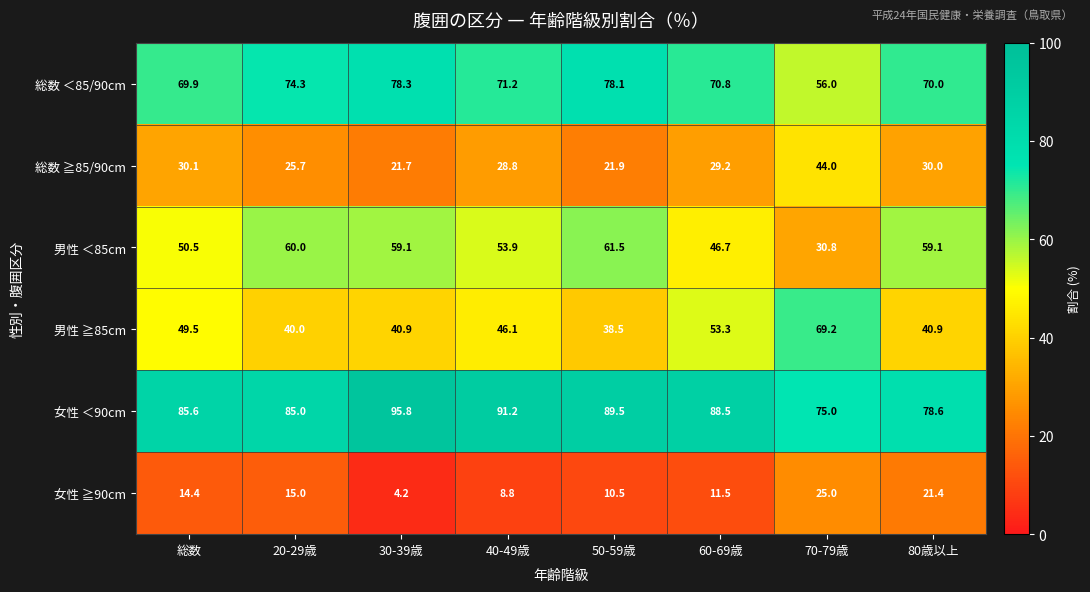

Which series has the largest total across all categories?

女性 ＜90cm